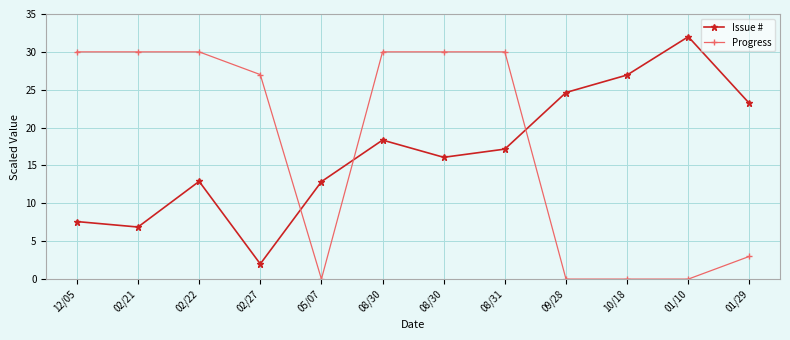

How many lines are shown in the chart?

2